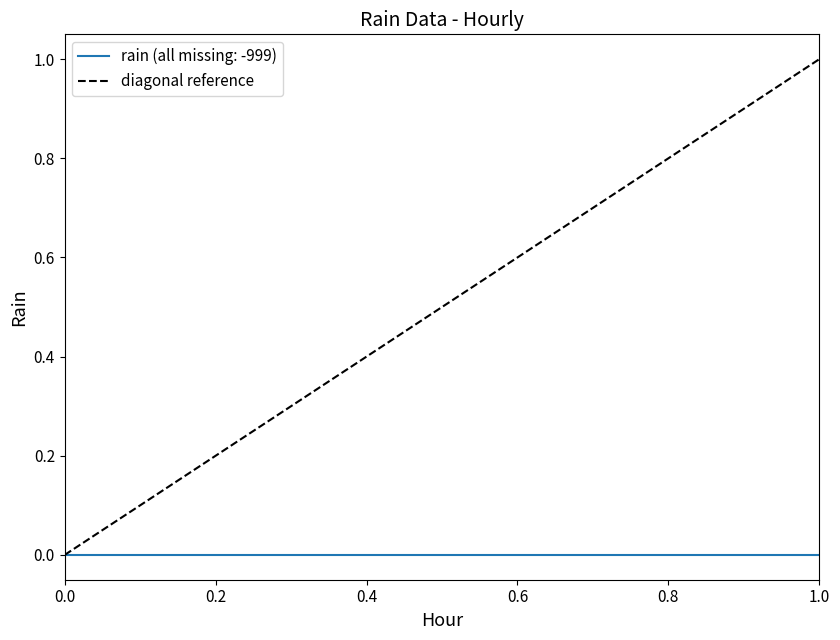

How many values are between 0 and 1?

2